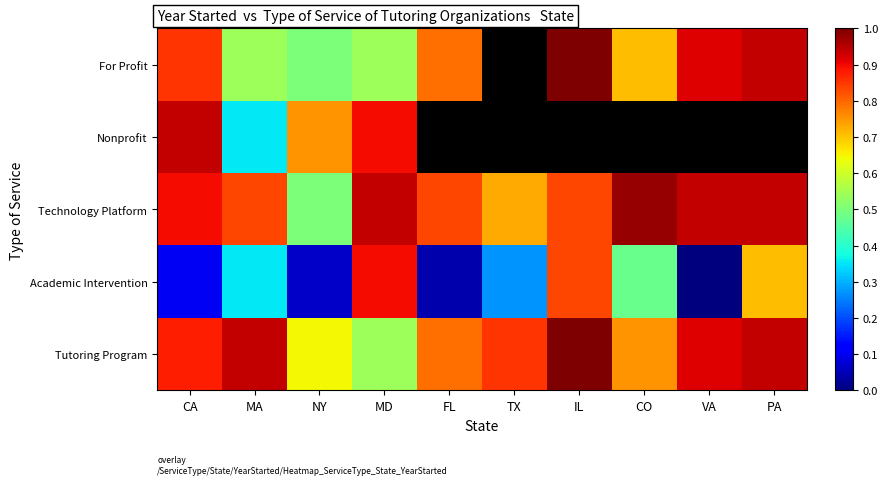

Is it true that Academic Intervention equals 0.1 at CA?

True